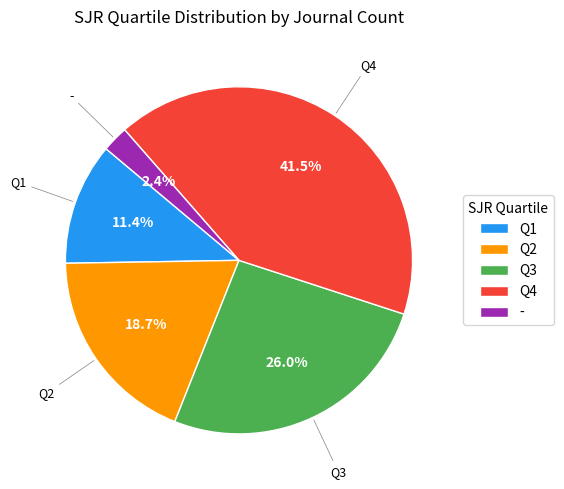

Does Q3 account for over 50% of the chart?

No